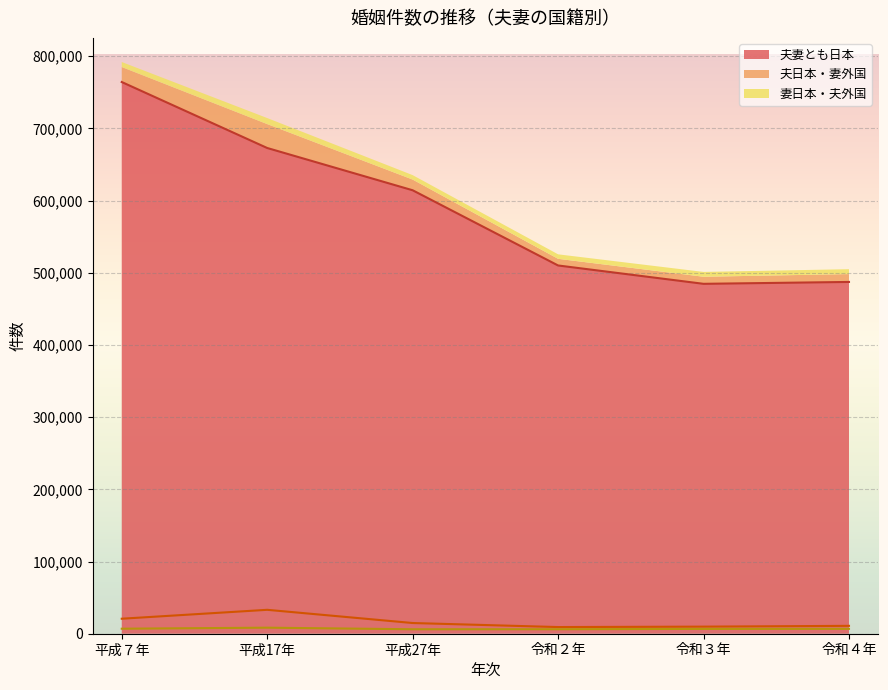

Which label corresponds to the smallest value in the chart?

平成27年